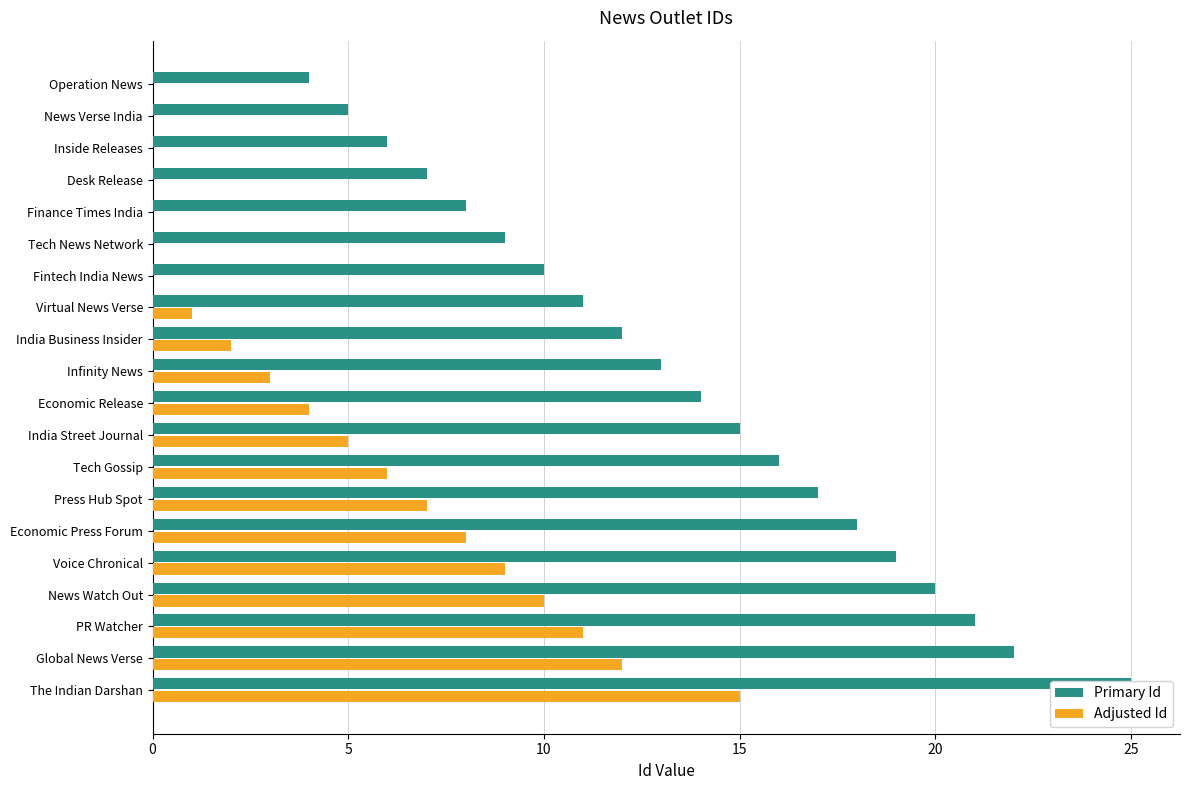

What is the average value of the Primary Id series?

14